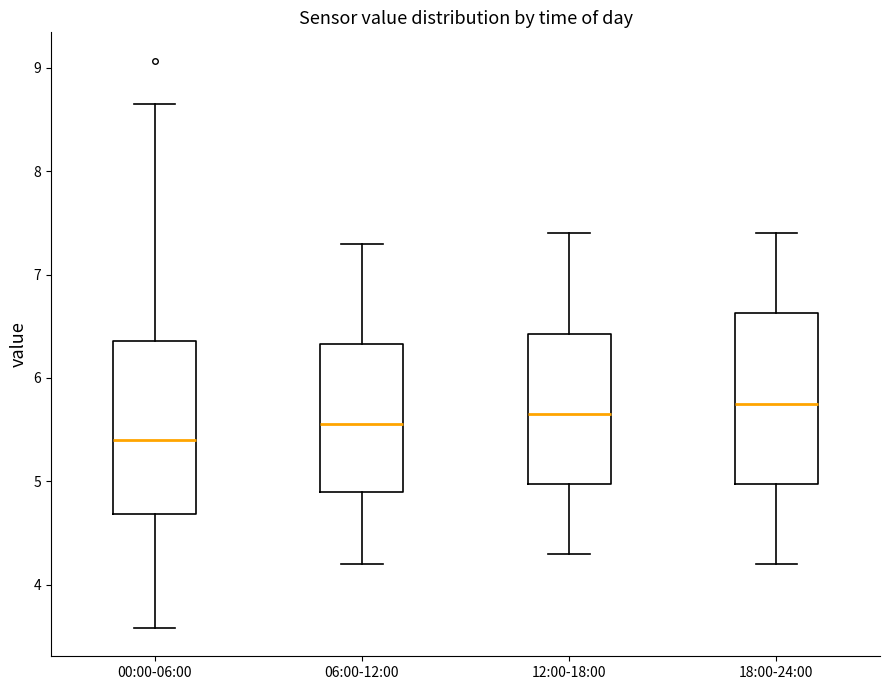

Where does the upper whisker of the box for 12:00-18:00 end on the y-axis? The values are not printed on the chart, so give them approximately, as read against the axis.

7.4